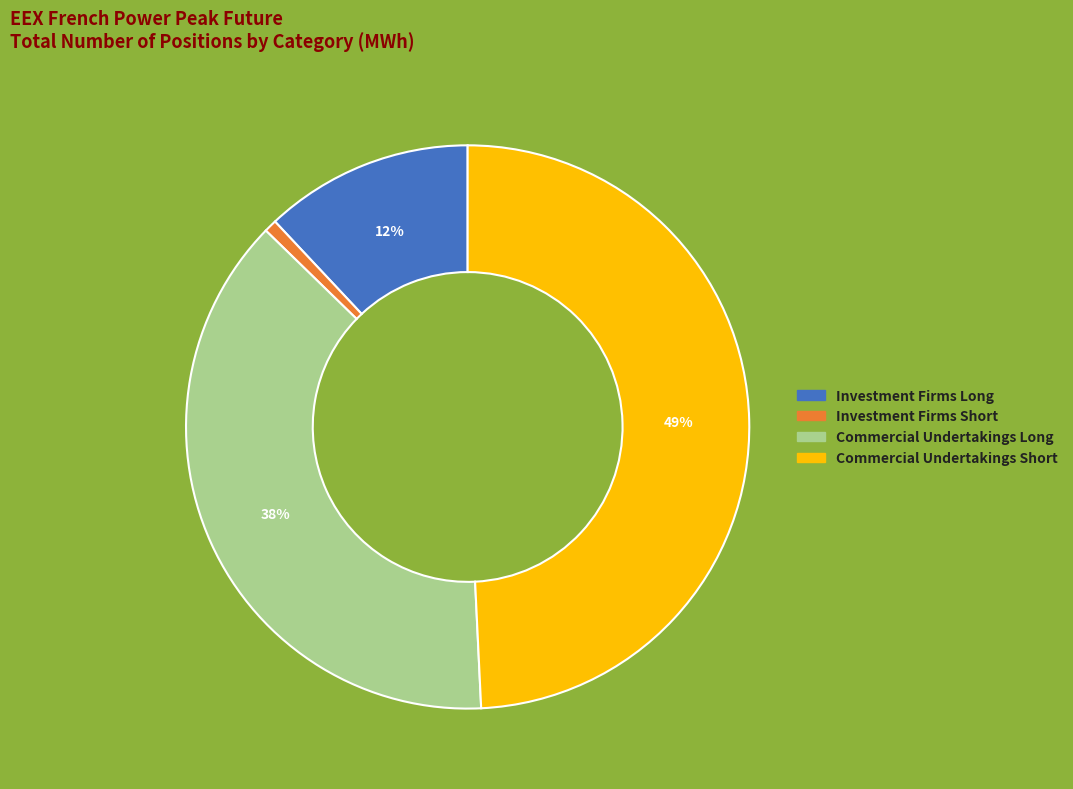

Does any single category account for the majority?

No